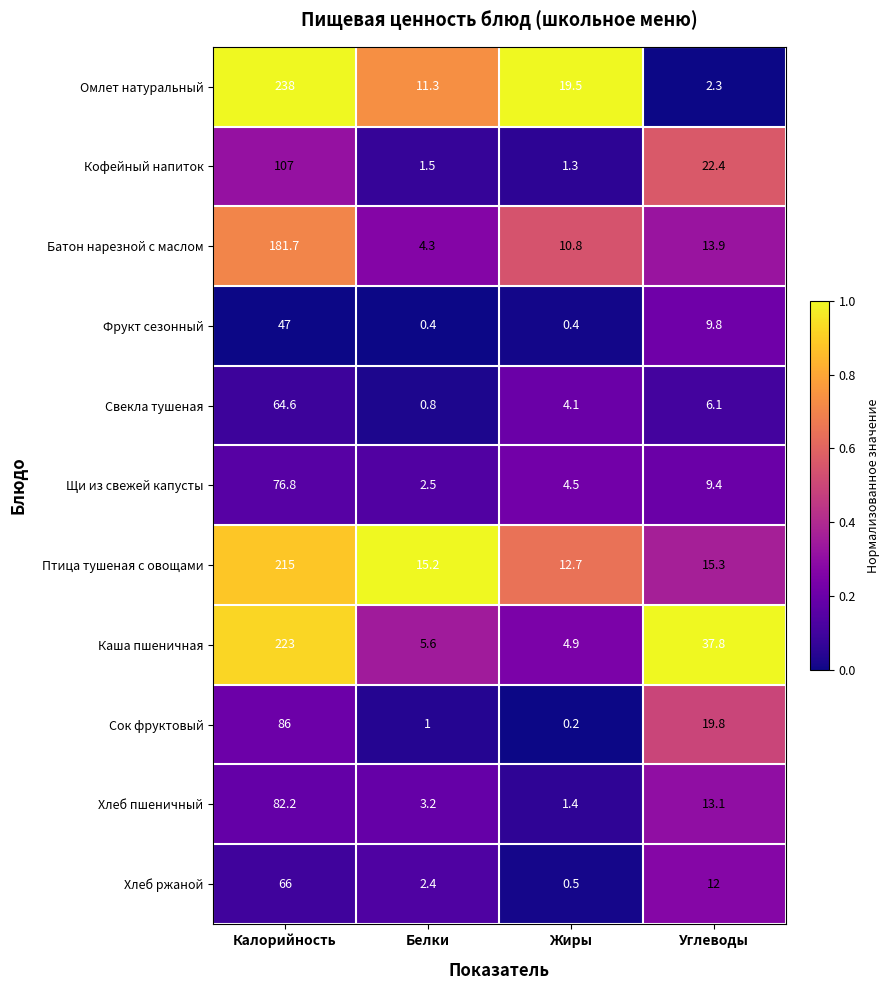

What is the spread (max minus min) of values at Калорийность?

191.0